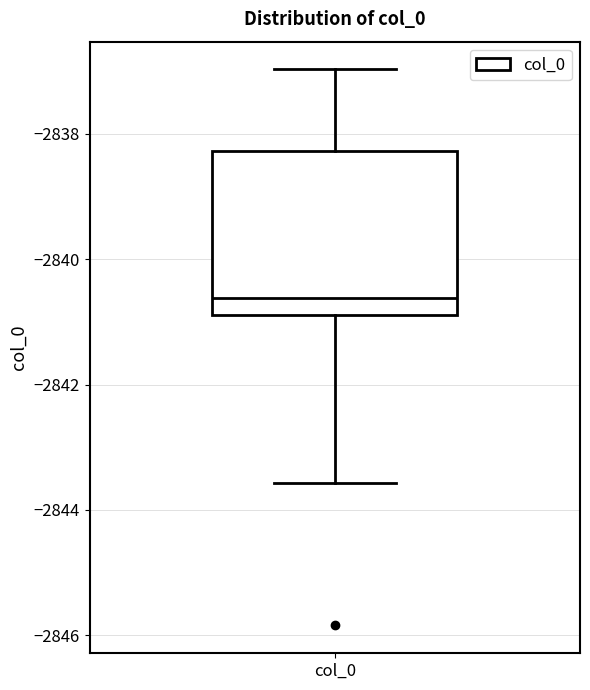

Transcribe this box plot: give where the median line is, the range the box spans, and where the two whiskers end, as read against the y-axis. The values are not printed on the chart, so give them approximately, as read against the axis.

median -2840.6, box -2840.8 to -2838.2, whiskers -2843.6 to -2837.0